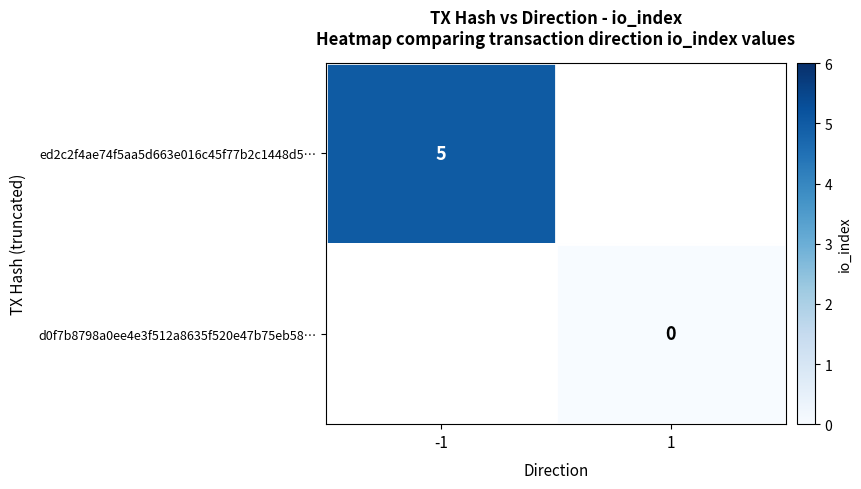

At how many categories does at least one series exceed 1?

1